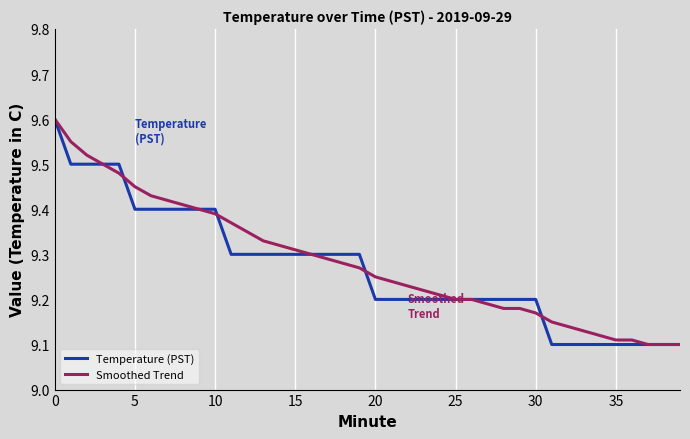

Which series has the largest total across all categories?

Smoothed Trend